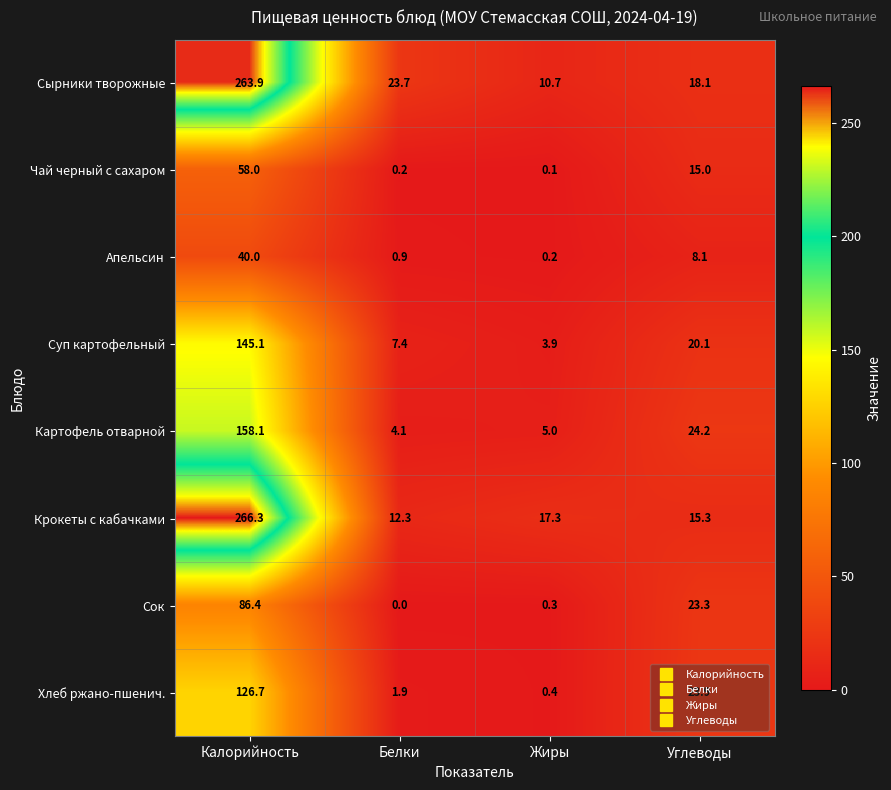

Is it true that Апельсин equals 14.1 at Углеводы?

False